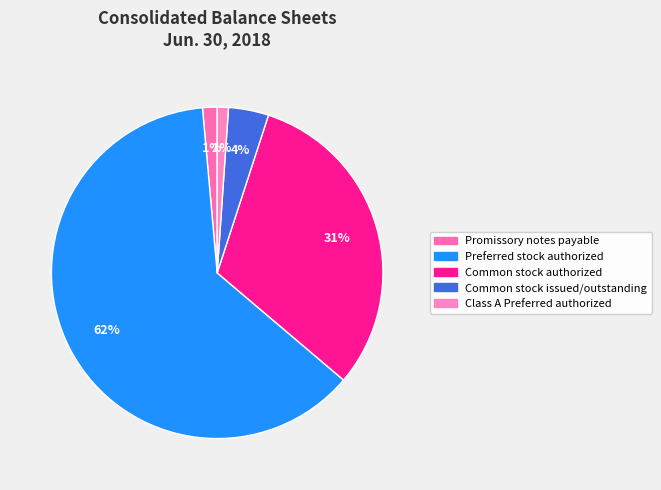

What is the ratio of the value at Preferred stock authorized to the value at Common stock authorized?

2.0